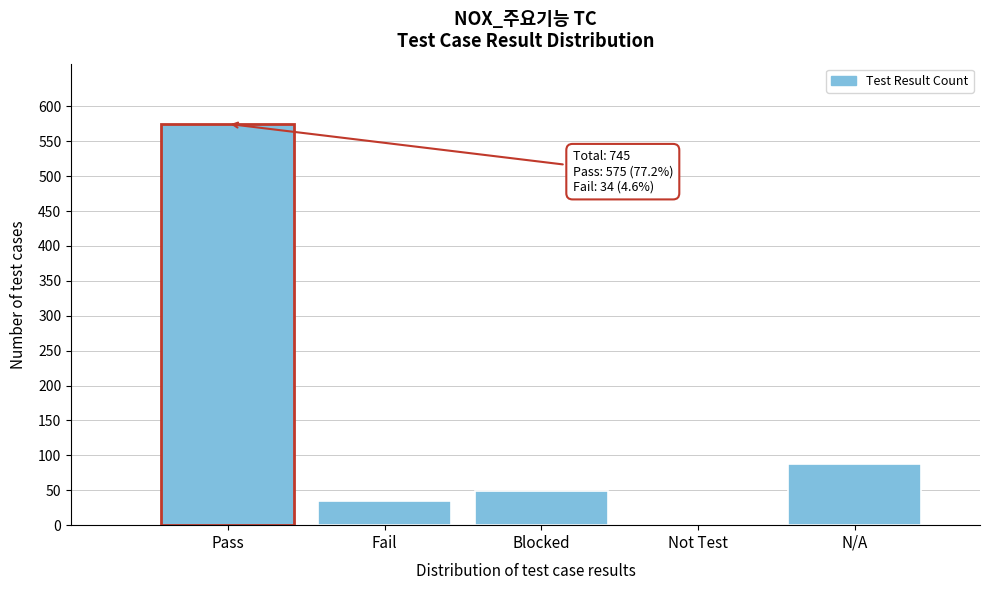

Reading right to left, list all the values displayed in this chart.

N/A=87	Not Test=0	Blocked=49	Fail=34	Pass=575